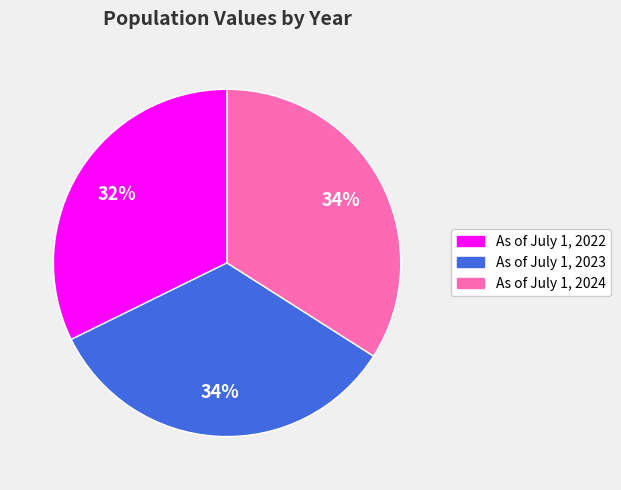

To the nearest percent, what is the difference between the largest and smallest slice percentages?

2%